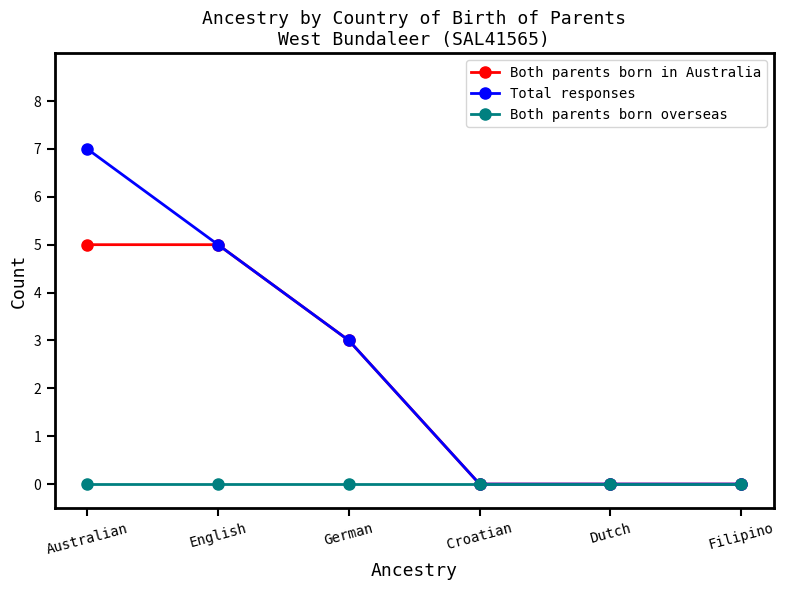

Reading left to right, extract all data points from this chart.

Both parents born in Australia: 5	5	3	0	0	0
Total responses: 7	5	3	0	0	0
Both parents born overseas: 0	0	0	0	0	0